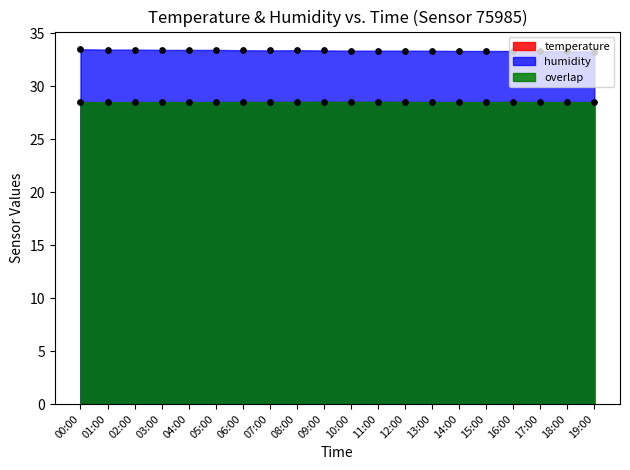

Which series contains the highest Y value?

humidity